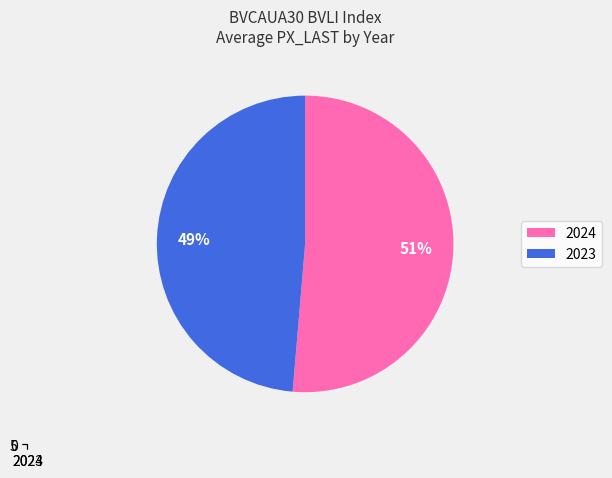

How many segments does this pie chart have?

2